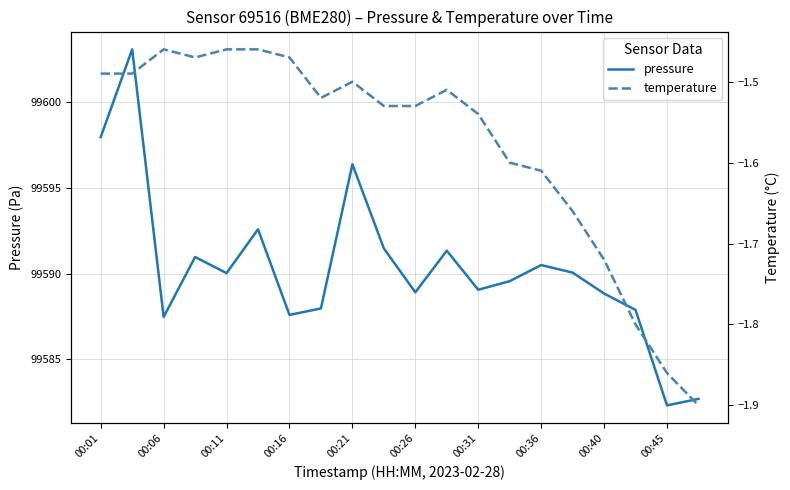

The value of pressure at 00:06 is 99587.5. True or false?

True